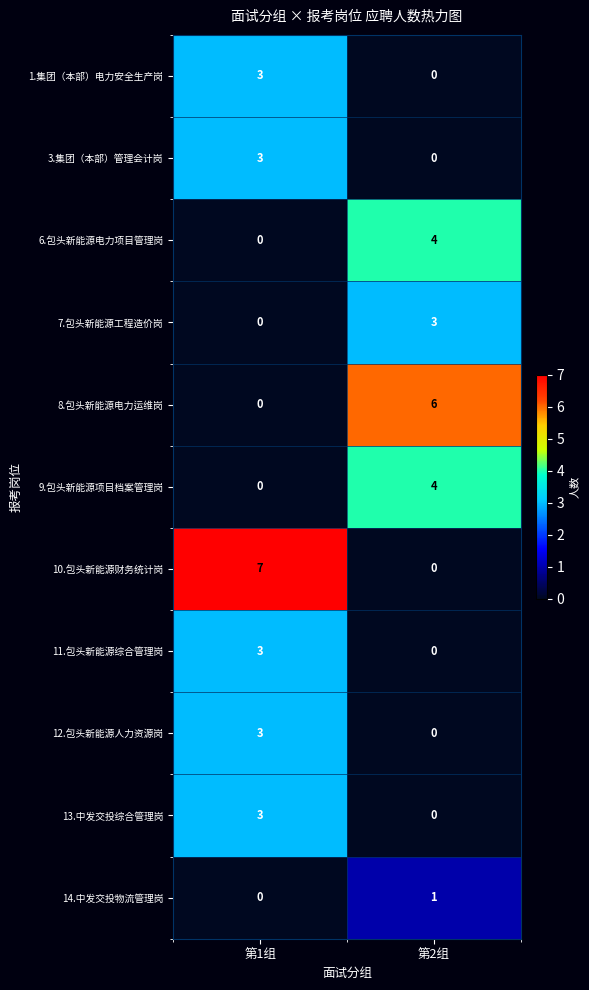

Which category has the highest value in the 12.包头新能源人力资源岗 series?

第1组